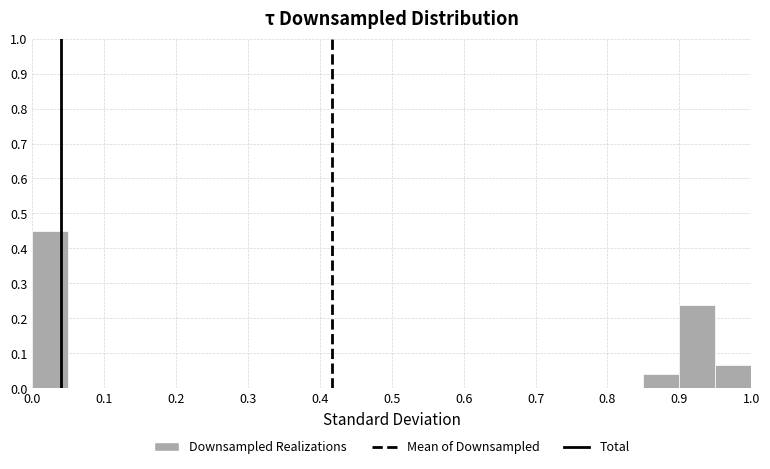

Reading left to right, transcribe this chart: for each bar, give the range it covers on the x-axis and its height. The values are not printed on the chart, so give them approximately, as read against the axis.

0.00 to 0.05: 0.45
0.05 to 0.10: 0
0.10 to 0.15: 0
0.15 to 0.20: 0
0.20 to 0.25: 0
0.25 to 0.30: 0
0.30 to 0.35: 0
0.35 to 0.40: 0
0.40 to 0.45: 0
0.45 to 0.50: 0
0.50 to 0.55: 0
0.55 to 0.60: 0
0.60 to 0.65: 0
0.65 to 0.70: 0
0.70 to 0.75: 0
0.75 to 0.80: 0
0.80 to 0.85: 0
0.85 to 0.90: 0.04
0.90 to 0.95: 0.24
0.95 to 1.00: 0.07